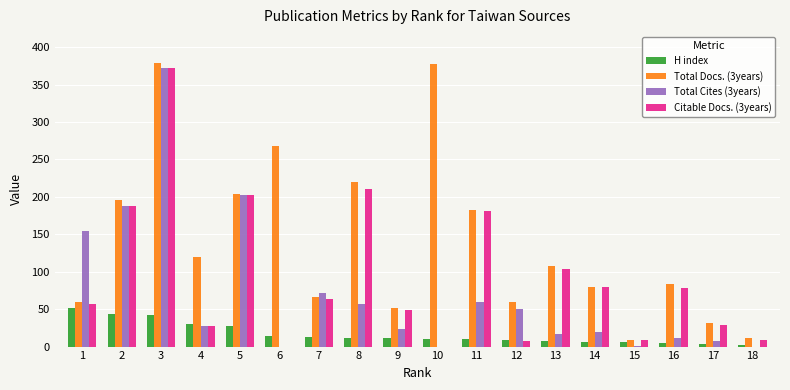

Which series has the largest total across all categories?

Total Docs. (3years)